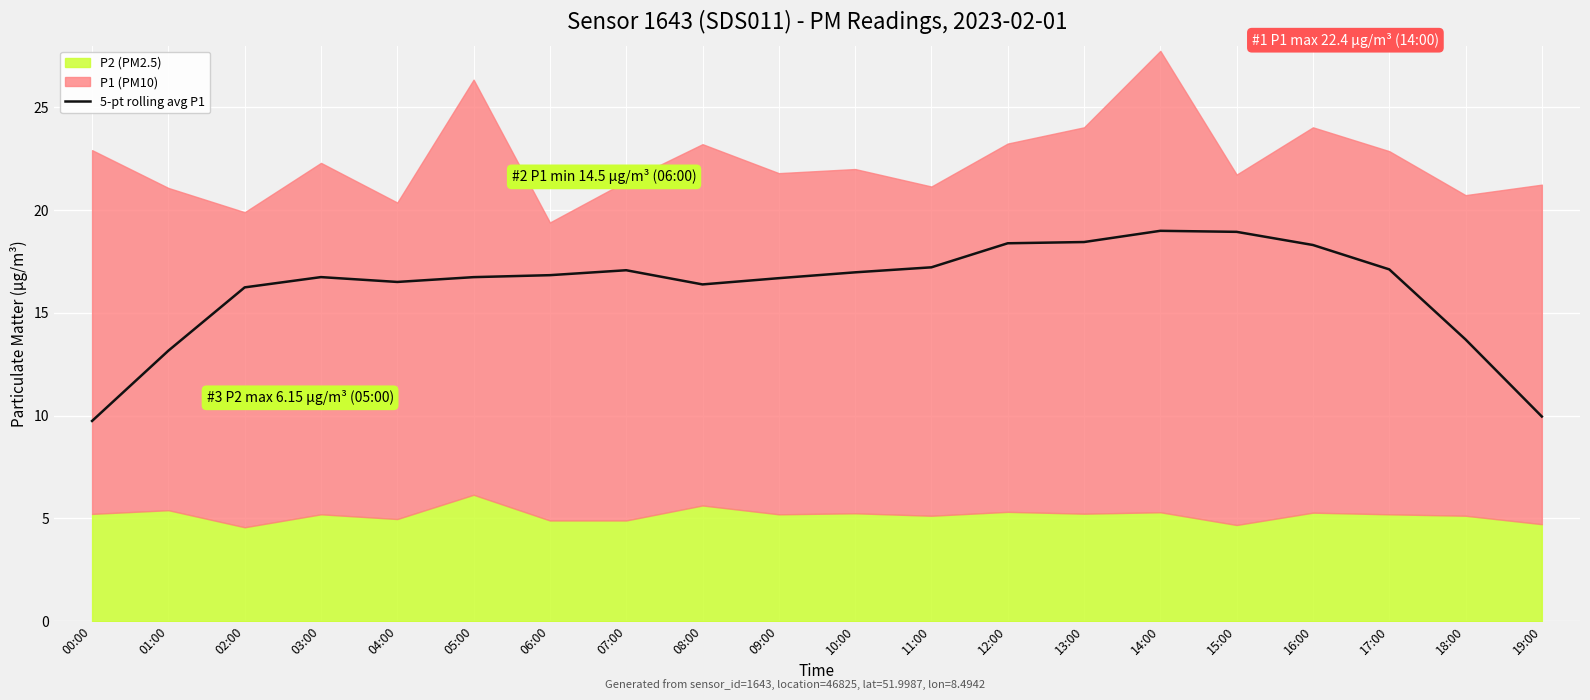

Where is the first local maximum?

03:00